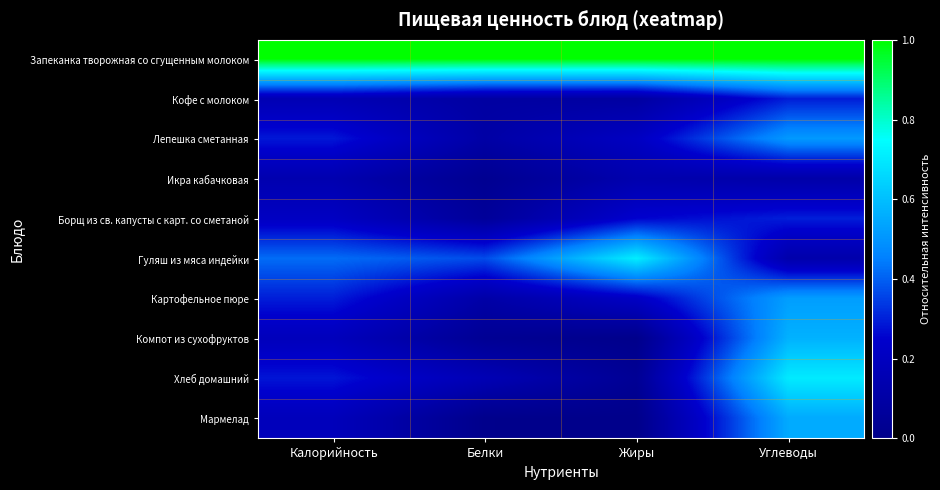

Rank the series by their maximum value, from highest to lowest.

Запеканка творожная со сгущенным молоком, Гуляш из мяса индейки, Хлеб домашний, Компот из сухофруктов, Мармелад, Картофельное пюре, Лепешка сметанная, Борщ из св. капусты с карт. со сметаной, Кофе с молоком, Икра кабачковая